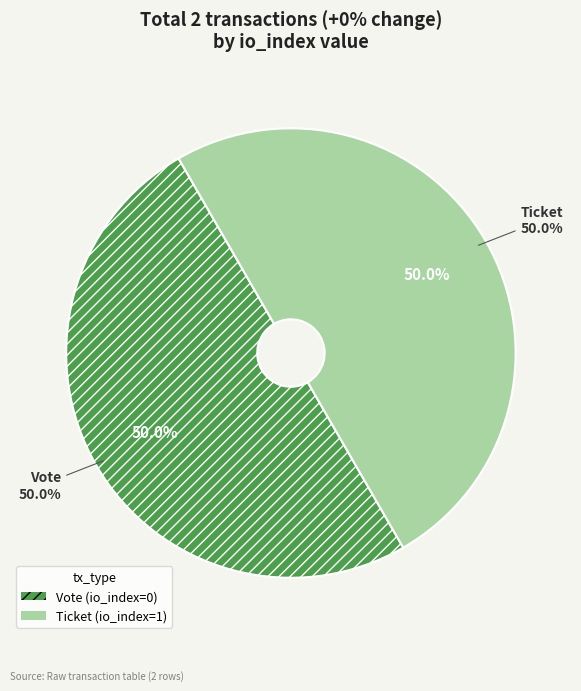

How many slices are in this pie chart?

2